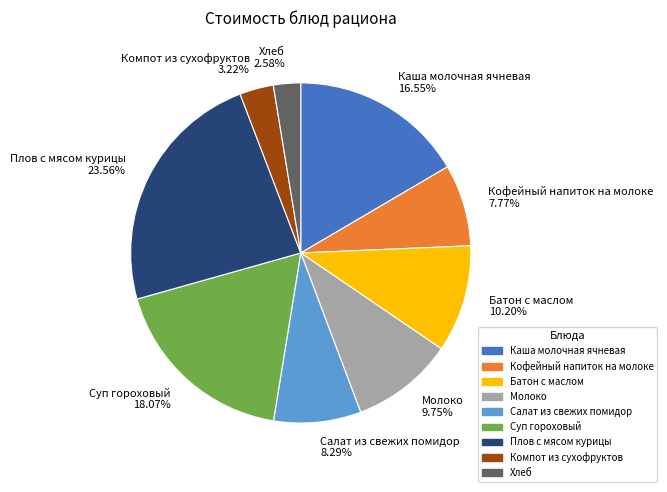

What is the largest slice in the pie chart?

Плов с мясом курицы